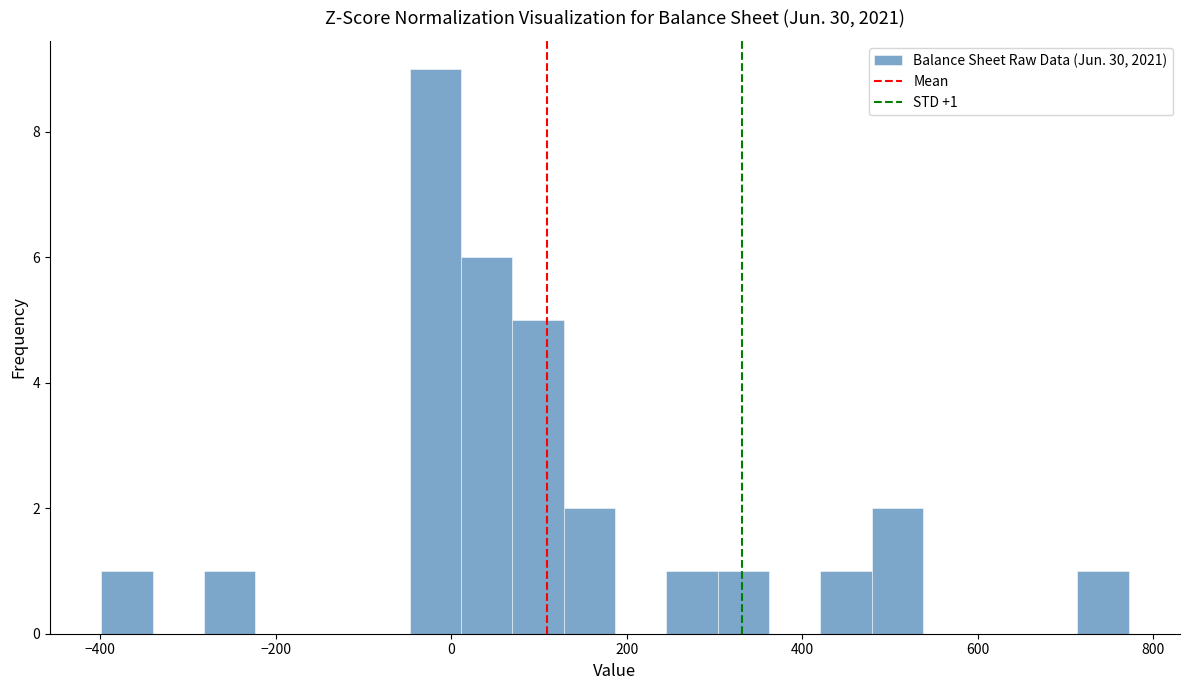

Read against the x-axis, roughly where is the centre of the tallest bar?

-20